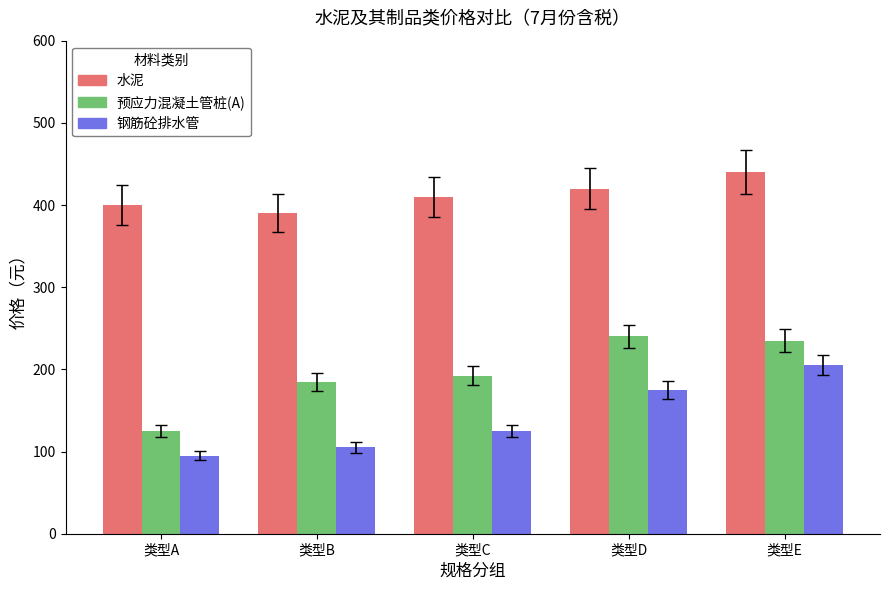

What is the sum of the 预应力混凝土管桩(A) values at 类型E and 类型C?

427